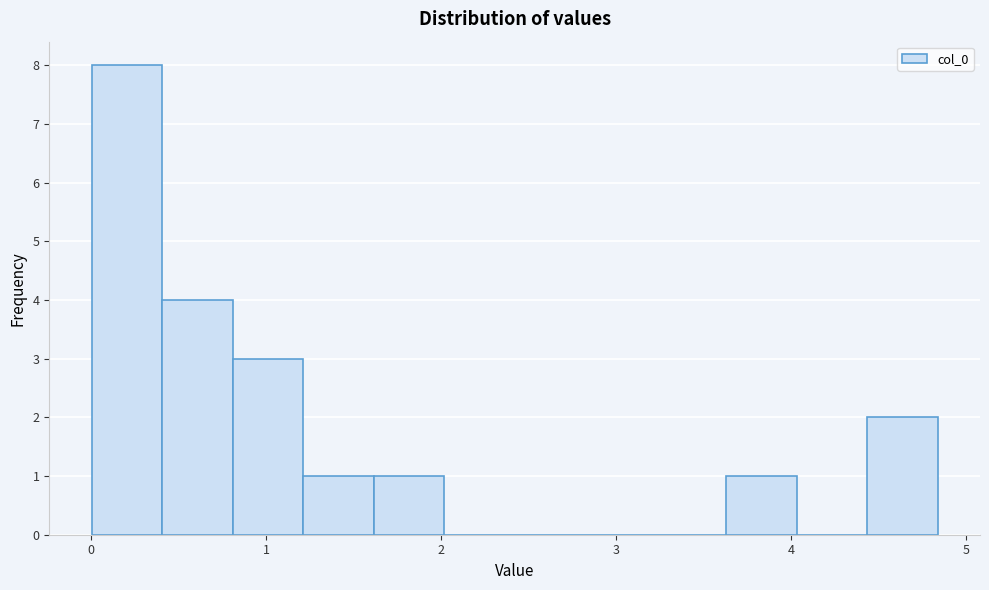

Reading left to right, list every bar in this chart as the range it spans on the x-axis followed by its height. Neither the bar edges nor the heights are printed on the chart, so give them approximately, as read against the axes.

0.0 to 0.4: 8
0.4 to 0.8: 4
0.8 to 1.2: 3
1.2 to 1.6: 1
1.6 to 2.0: 1
2.0 to 2.4: 0
2.4 to 2.8: 0
2.8 to 3.2: 0
3.2 to 3.6: 0
3.6 to 4.0: 1
4.0 to 4.4: 0
4.4 to 4.8: 2